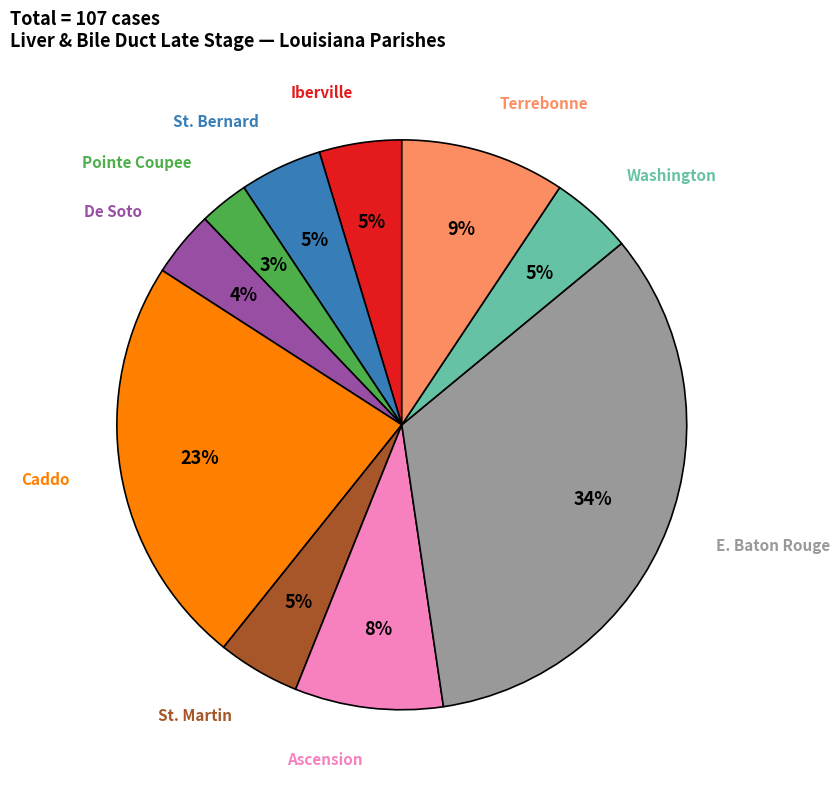

Count the number of slices in the pie.

10